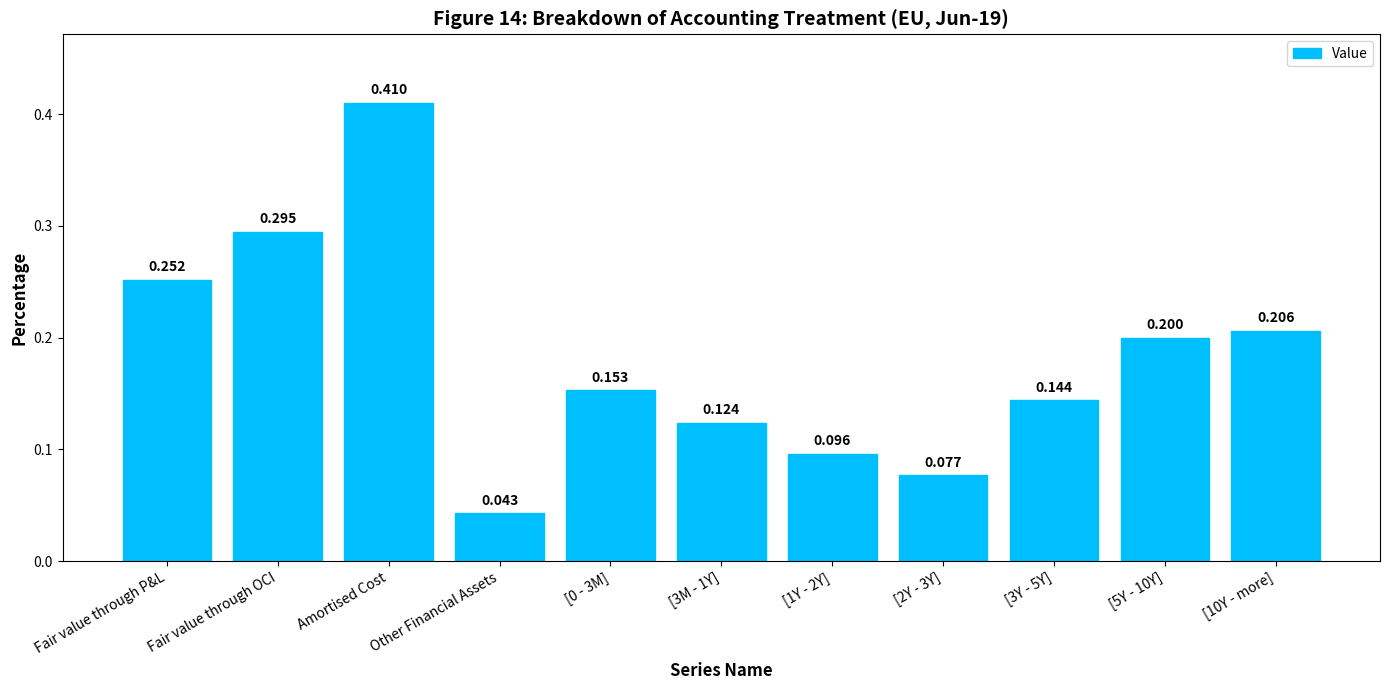

What is the label of the 1st bar from the left?

Fair value through P&L